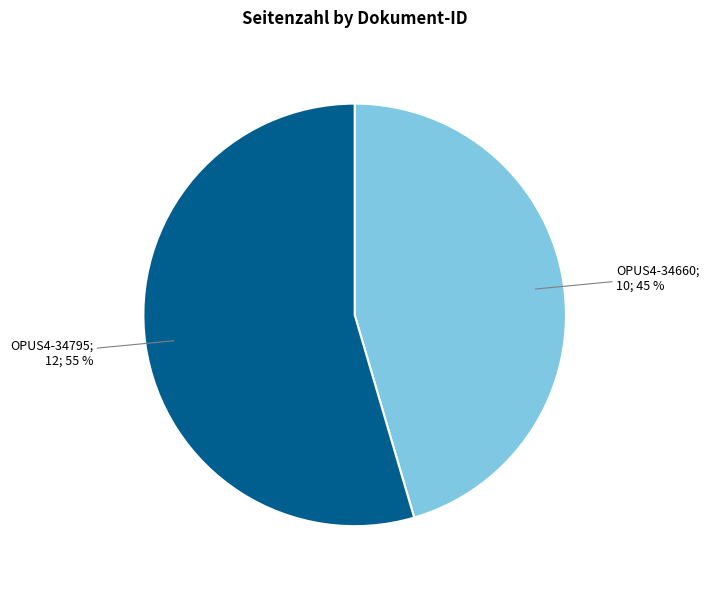

Is there any slice that represents more than half of the pie?

Yes